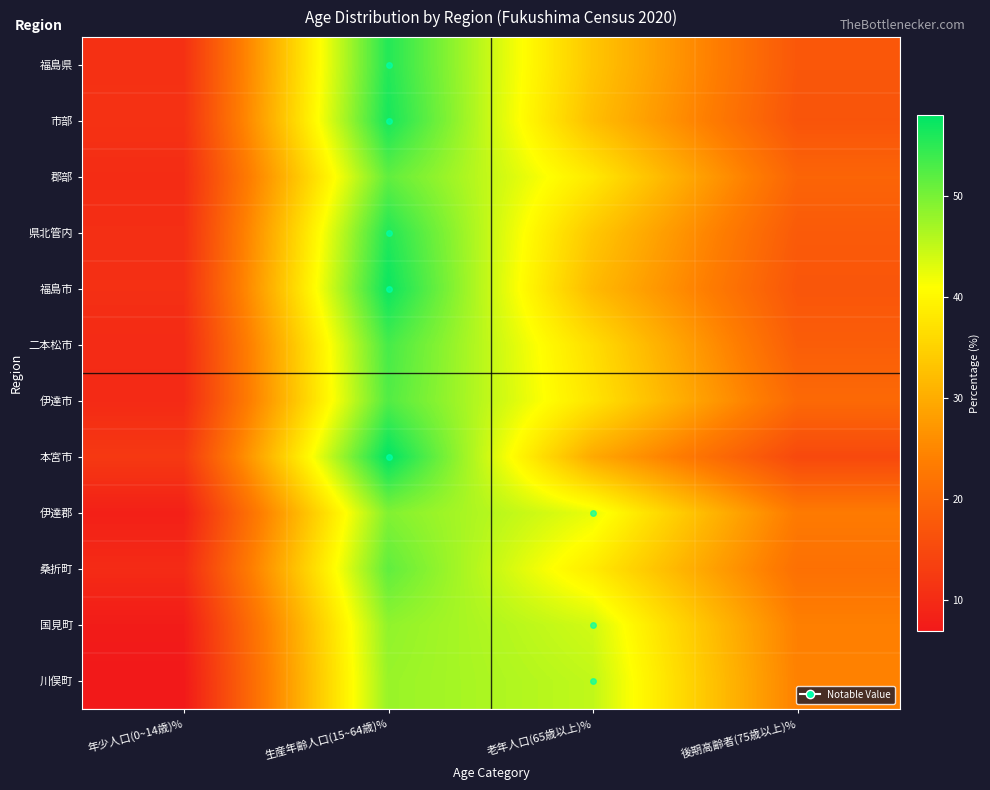

At which category is the sum across all series the highest?

生産年齢人口(15~64歳)%